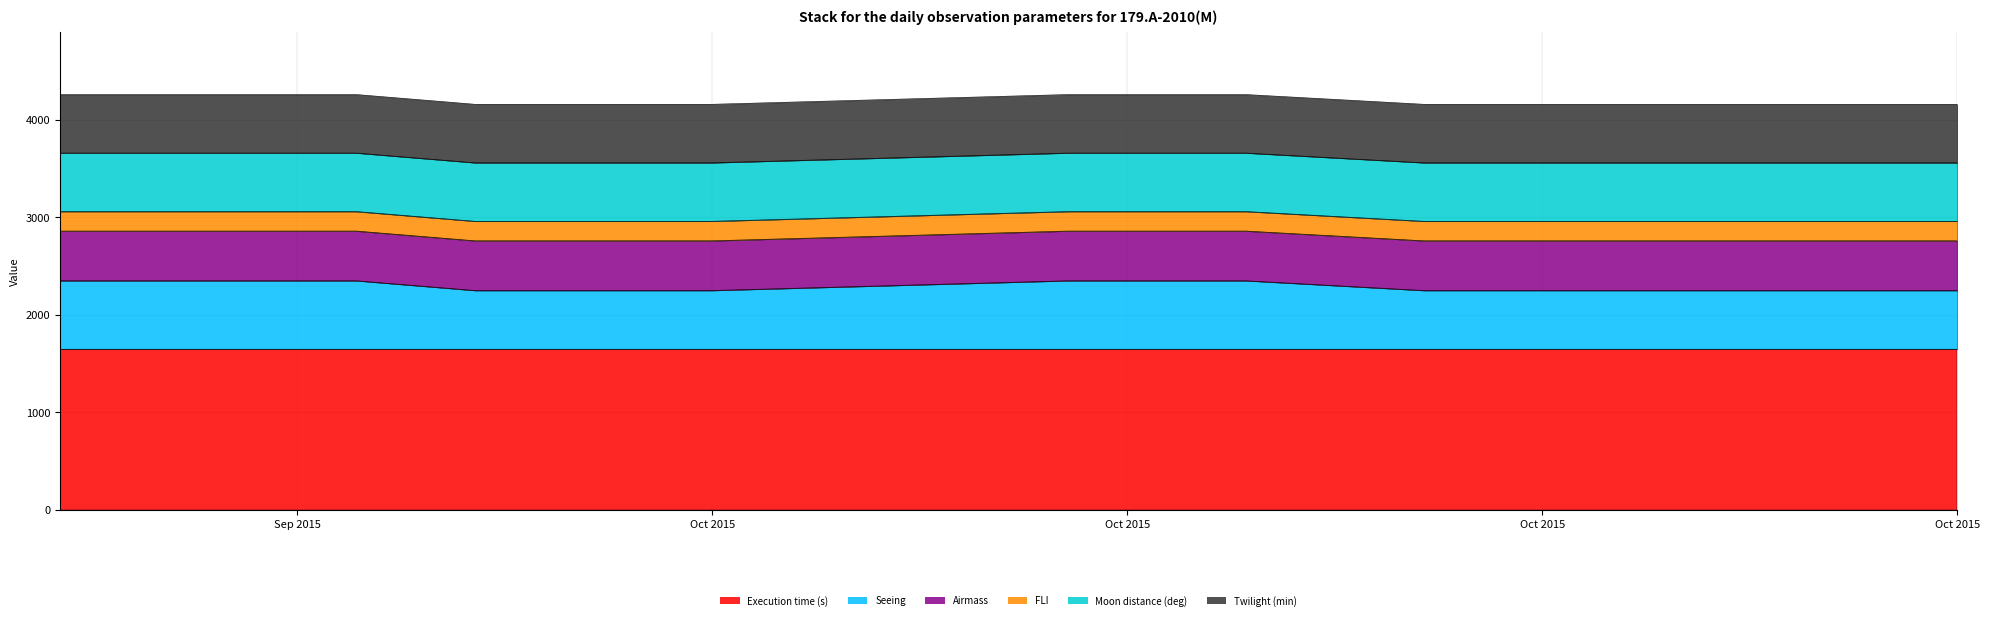

List the labels in order of Seeing value, smallest first.

2015-10-01, 2015-10-02, 2015-10-05, 2015-10-17, 2015-10-26, 2015-09-24, 2015-09-26, 2015-09-27, 2015-09-28, 2015-09-29, 2015-10-11, 2015-10-12, 2015-10-14